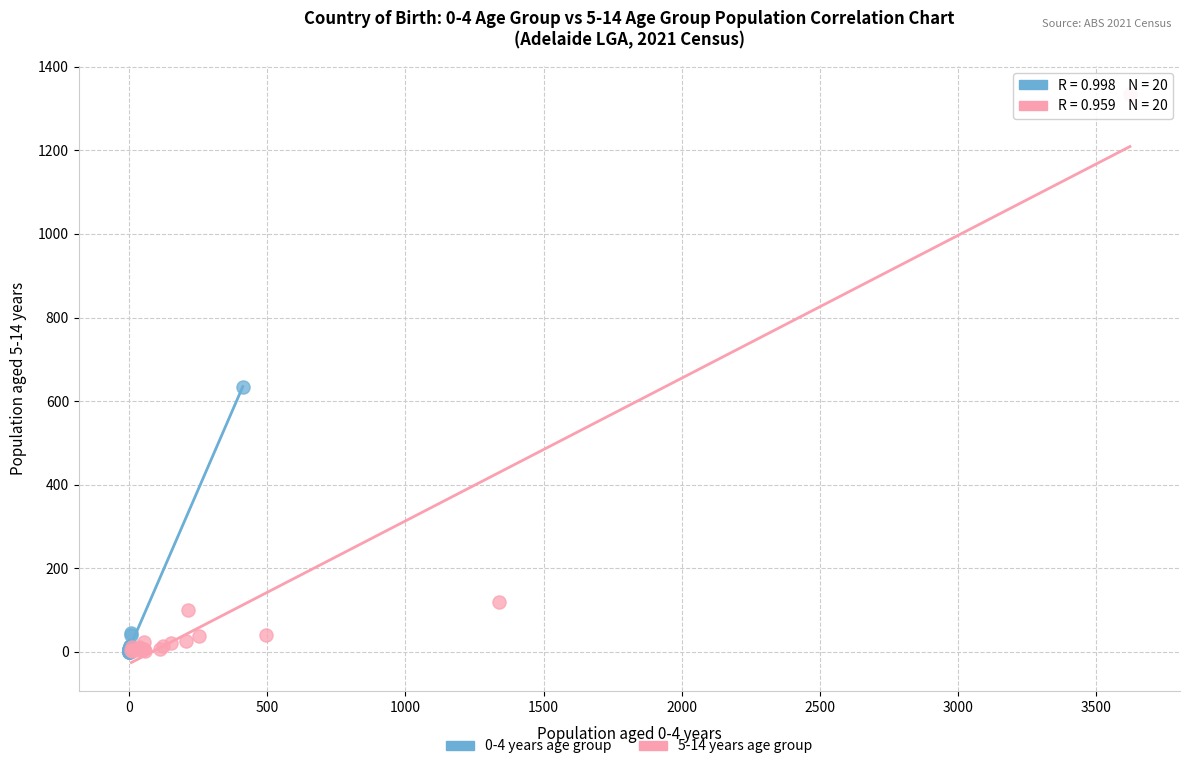

Which series has the largest Y range (max minus min)?

5-14 years age group